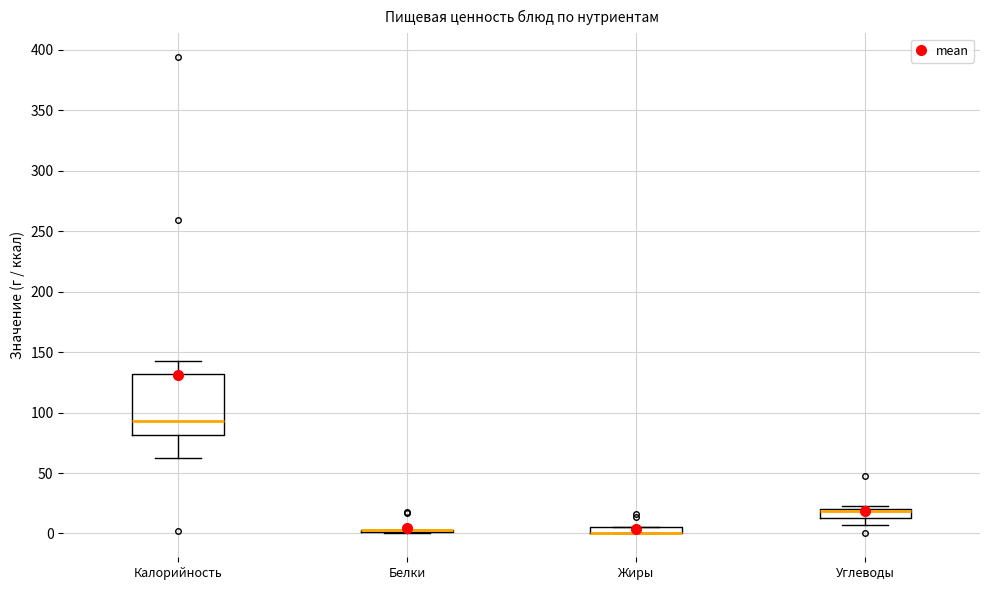

Where is the upper edge of the box for Углеводы on the y-axis? The values are not printed on the chart, so give them approximately, as read against the axis.

20